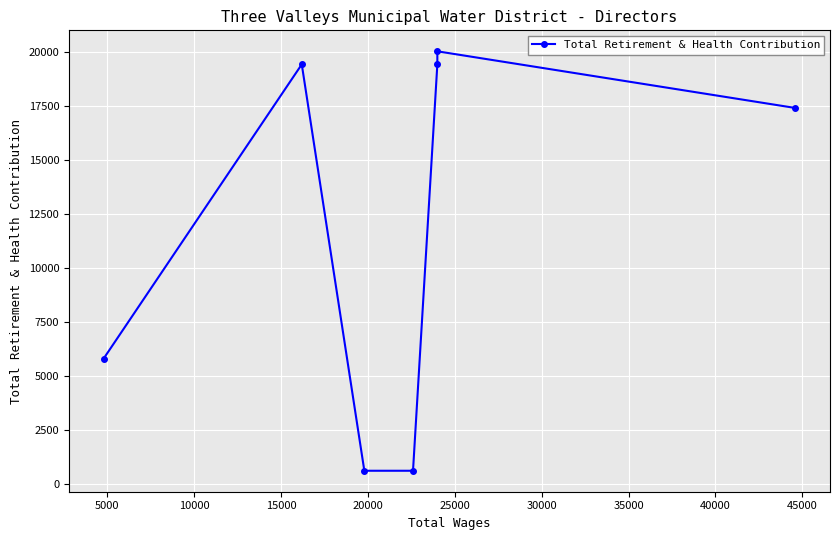

What is the difference between the maximum and minimum values?

19440